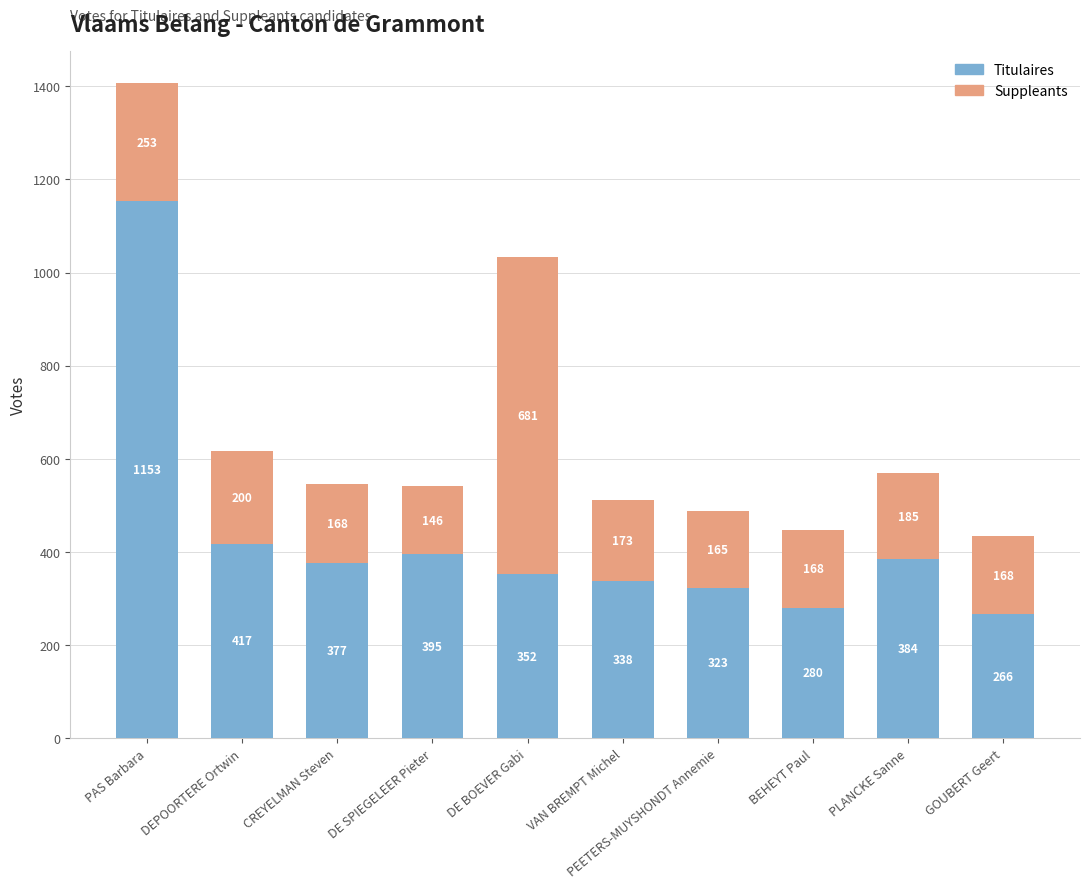

How many values in the Titulaires series are below 377?

5